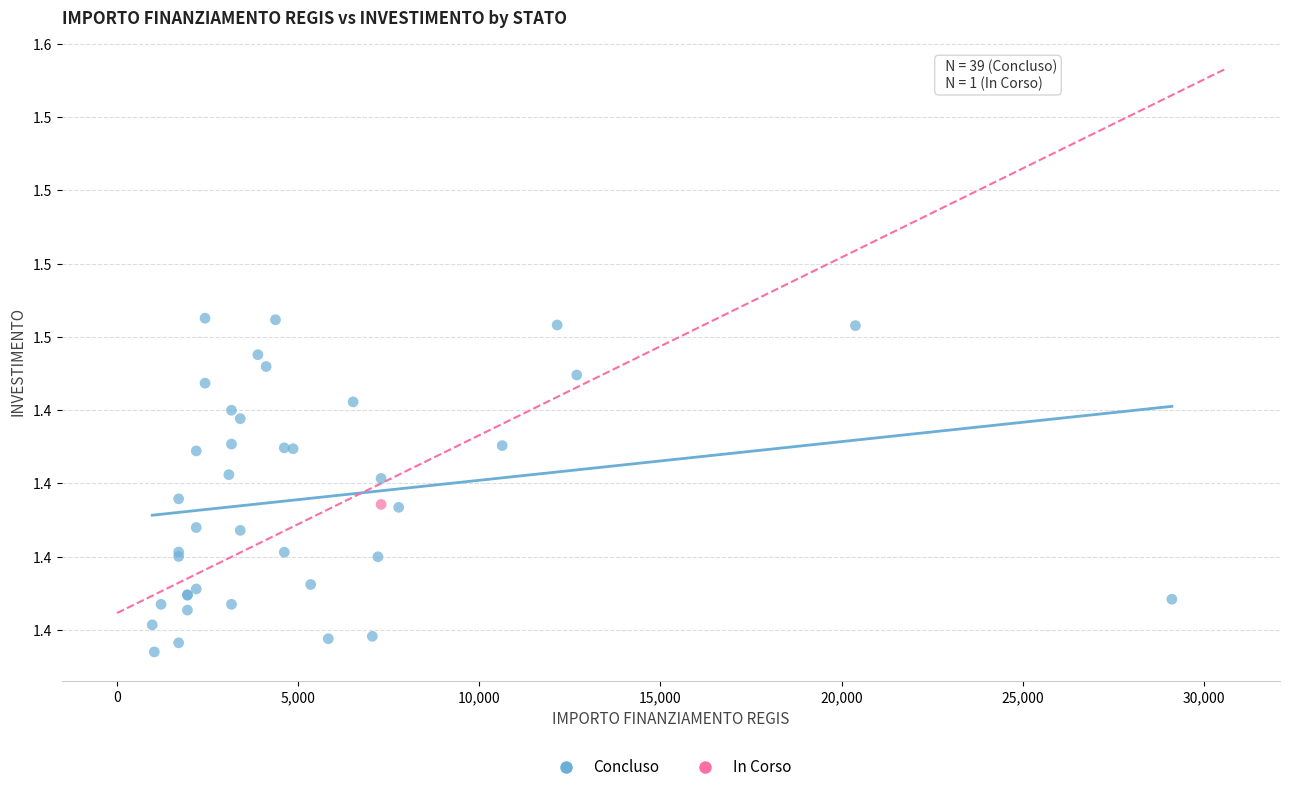

What are all the series names shown in the legend?

Concluso, In Corso